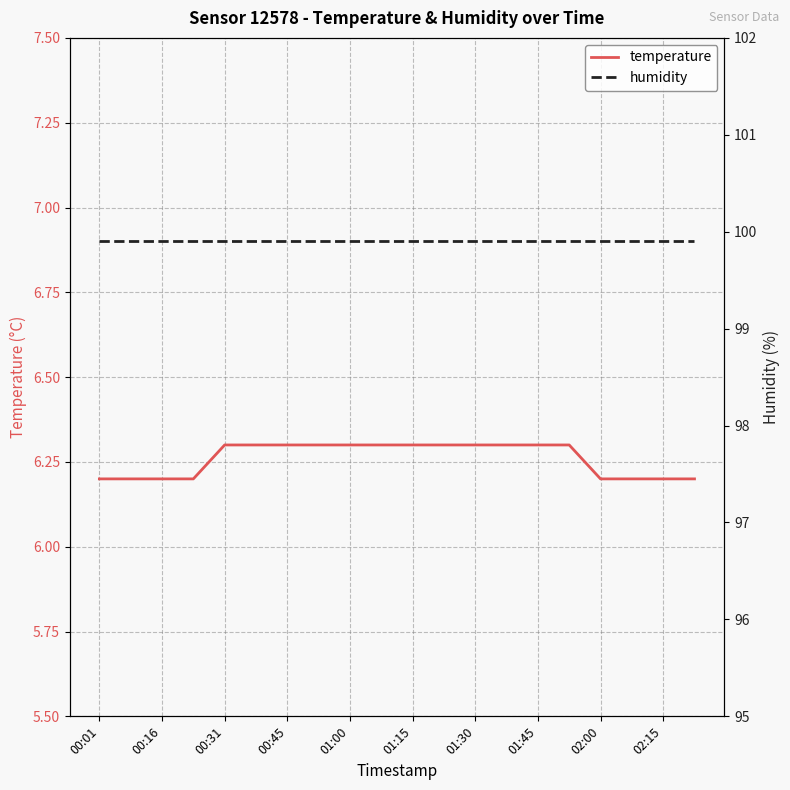

Is it true that temperature equals 6.2 at 00:01?

True